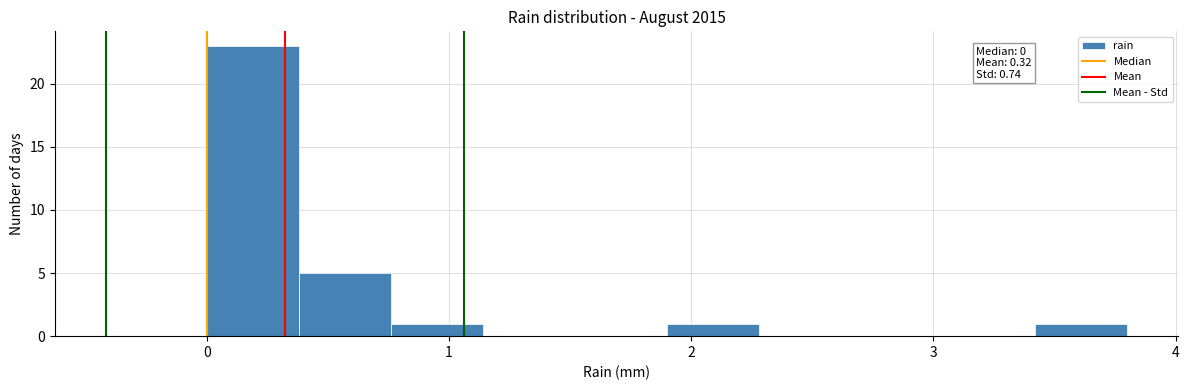

Around what value on the x-axis is the tallest bar? Give the approximate position of its centre, as read against the axis.

0.2